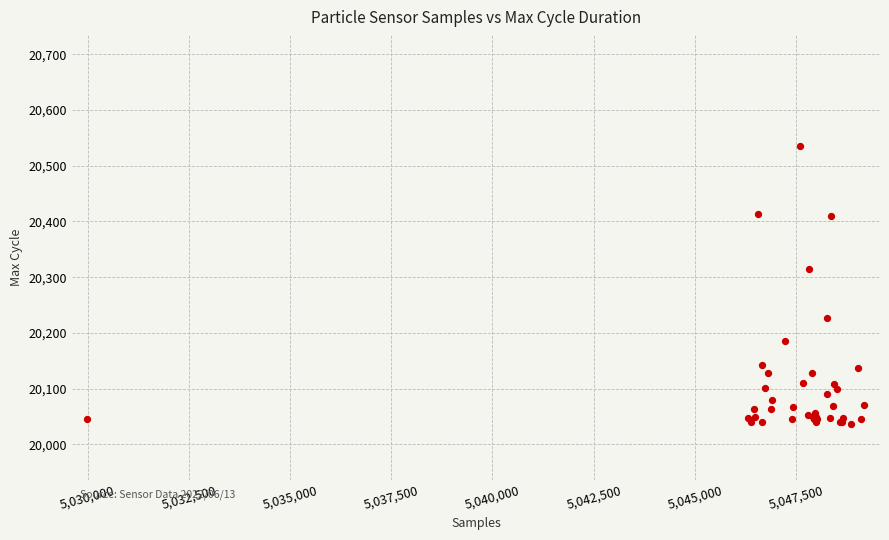

What Y value in the scatter plot is closest to 20286?

20315